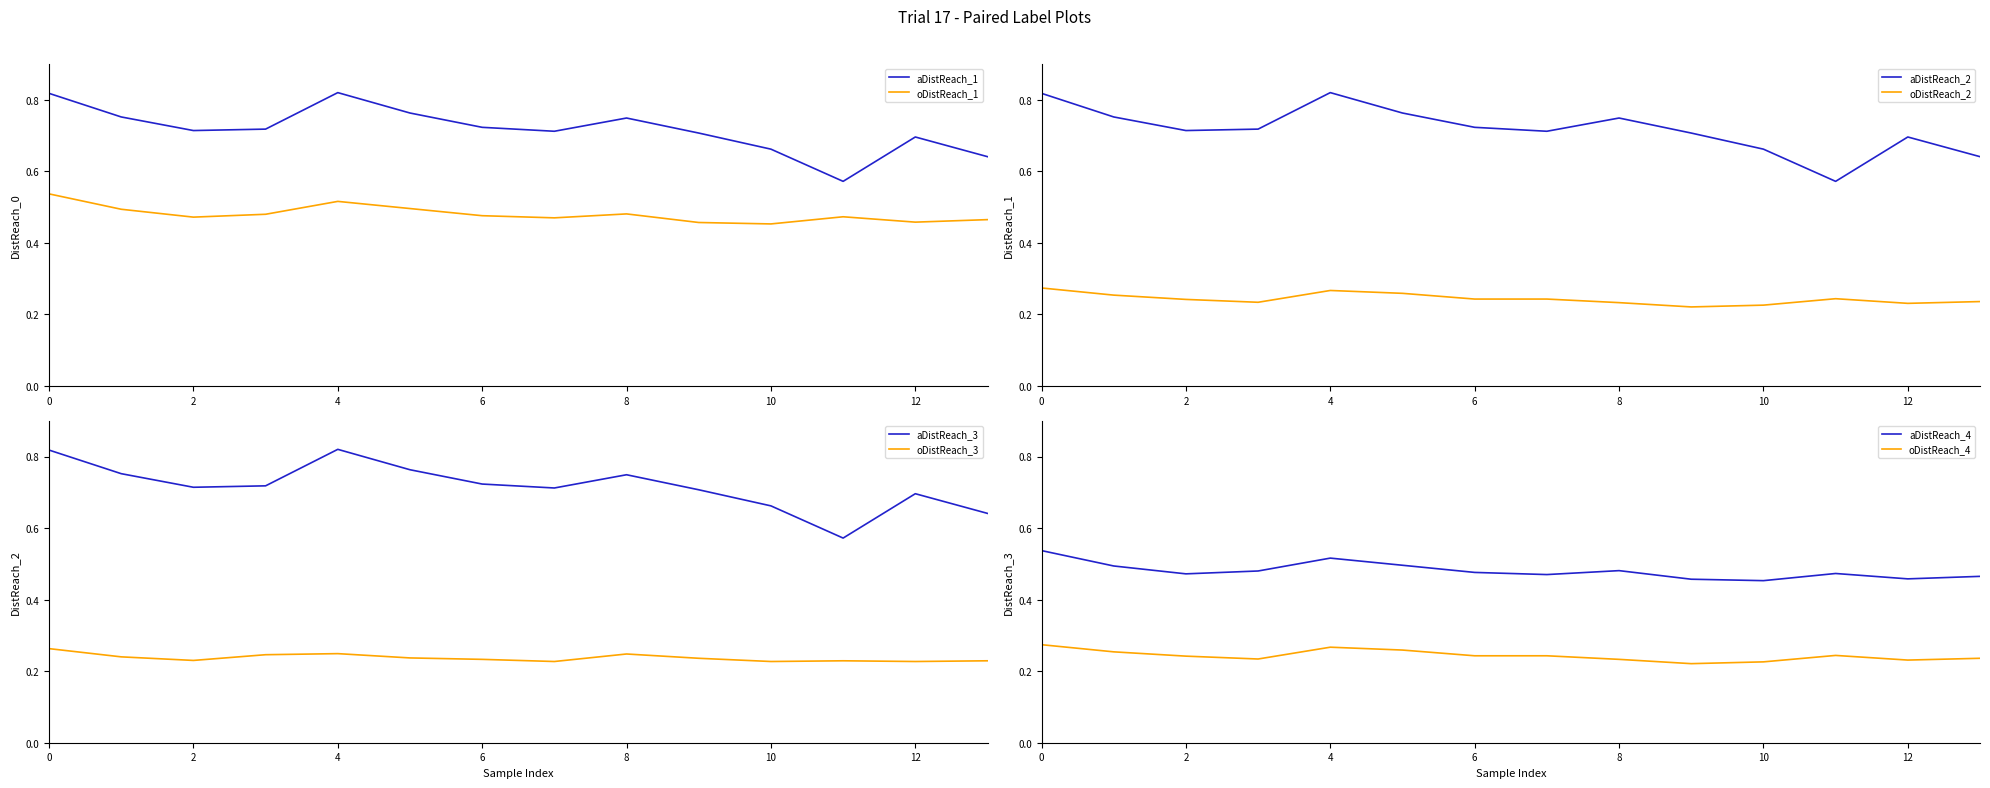

Is it true that oDistReach_1 equals 0.7 at 6?

False